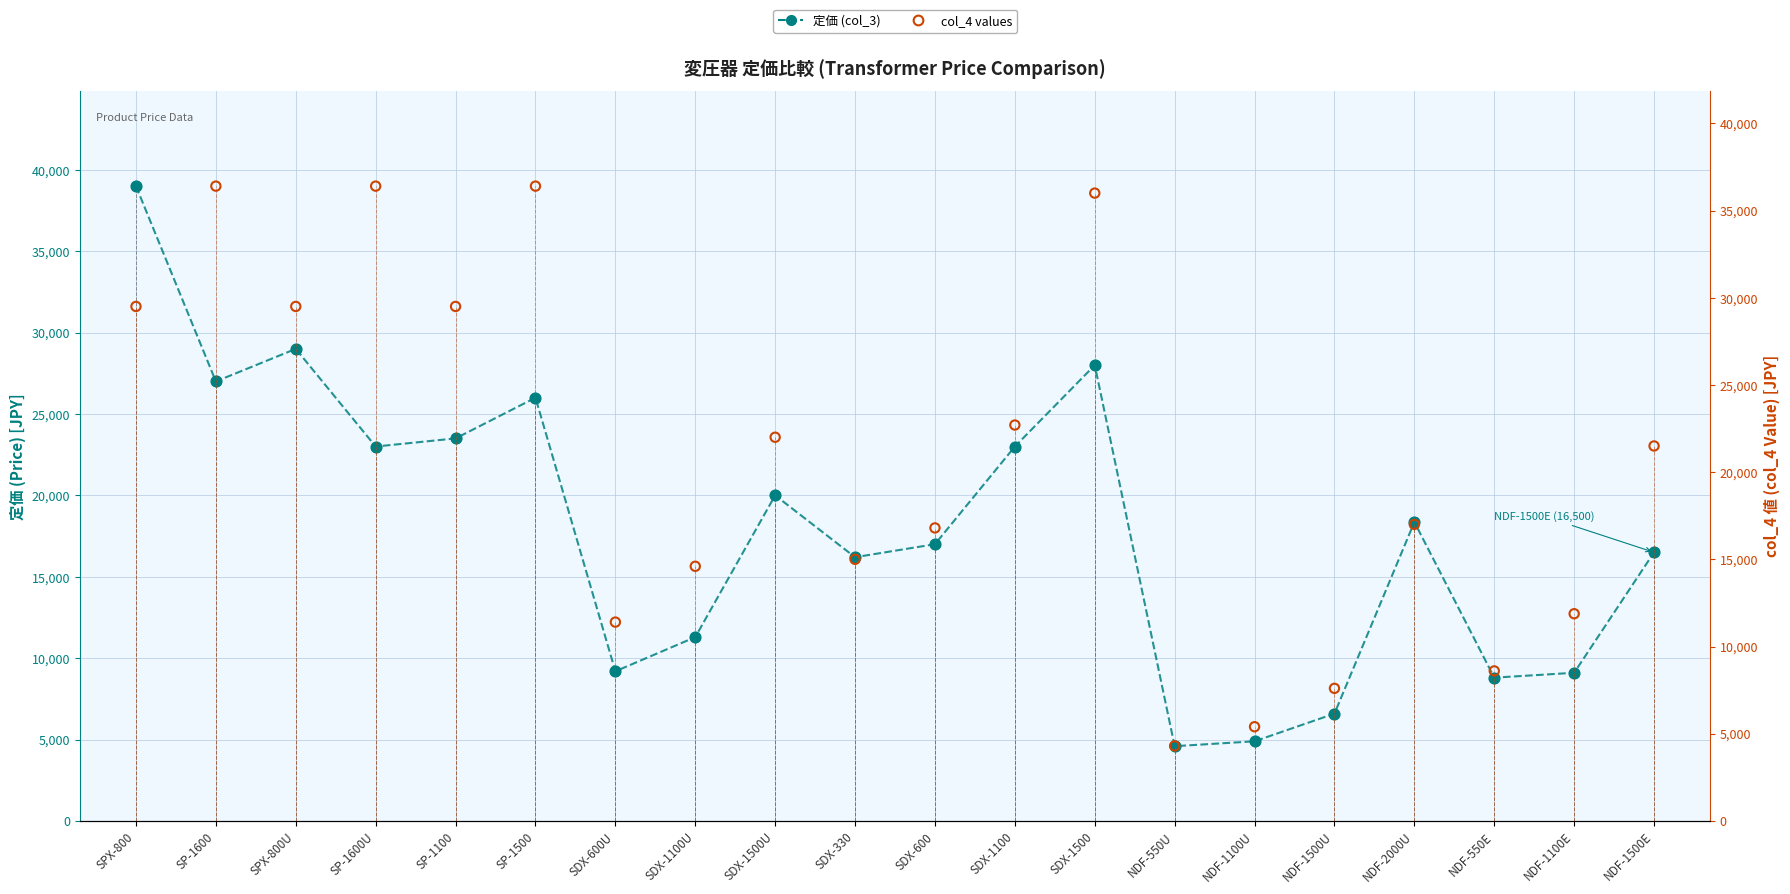

Which series reaches the minimum Y coordinate?

col_4 values